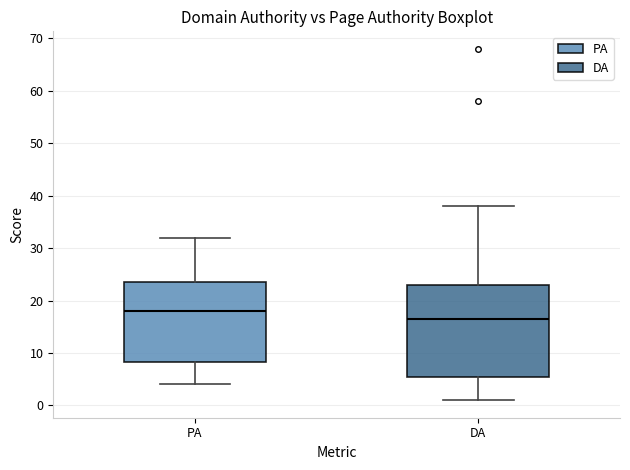

Which box is the tallest, from its lower edge to its upper edge?

DA